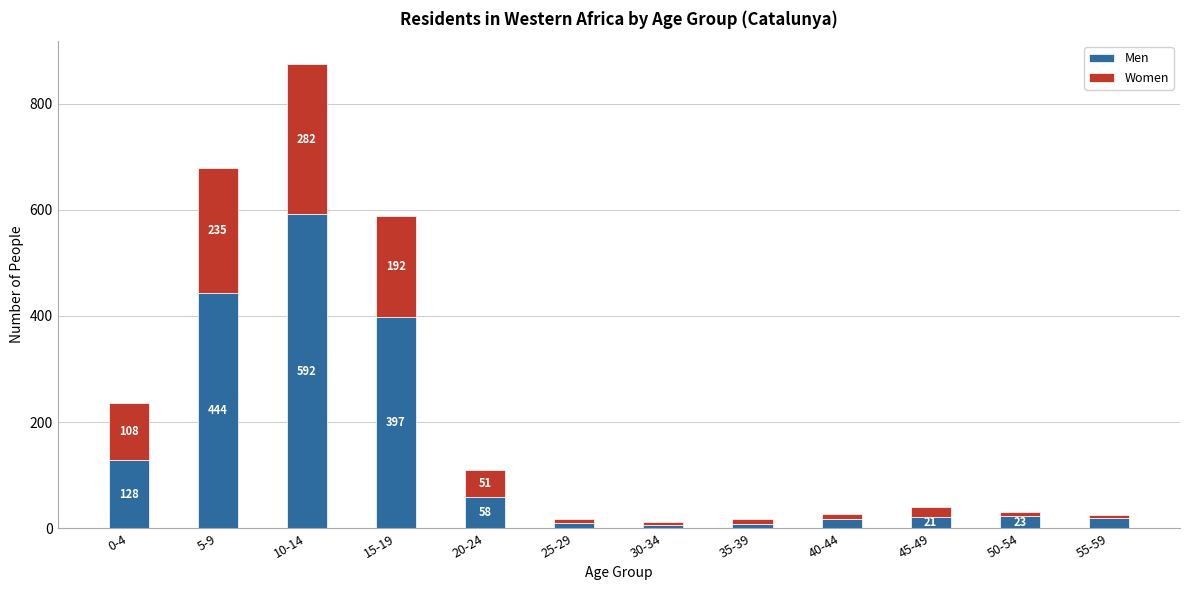

Which category has the lowest value in the Men series?

30-34